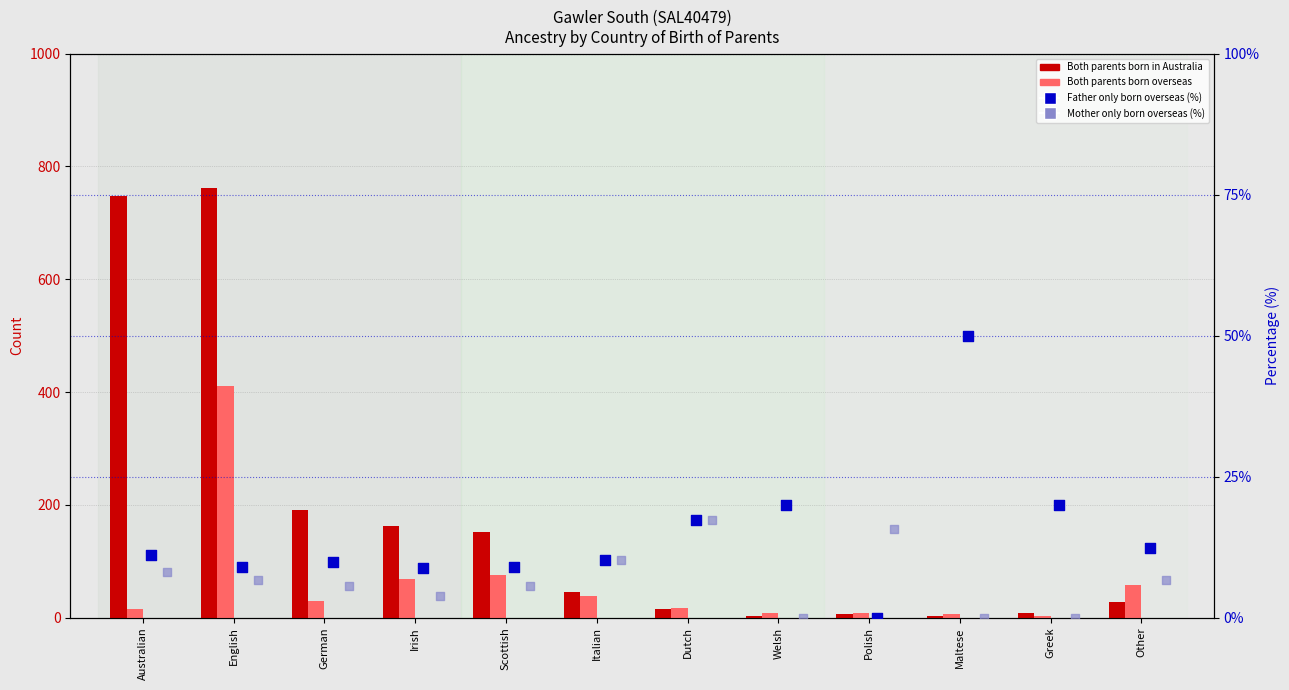

At how many categories does at least one series exceed 58?

5